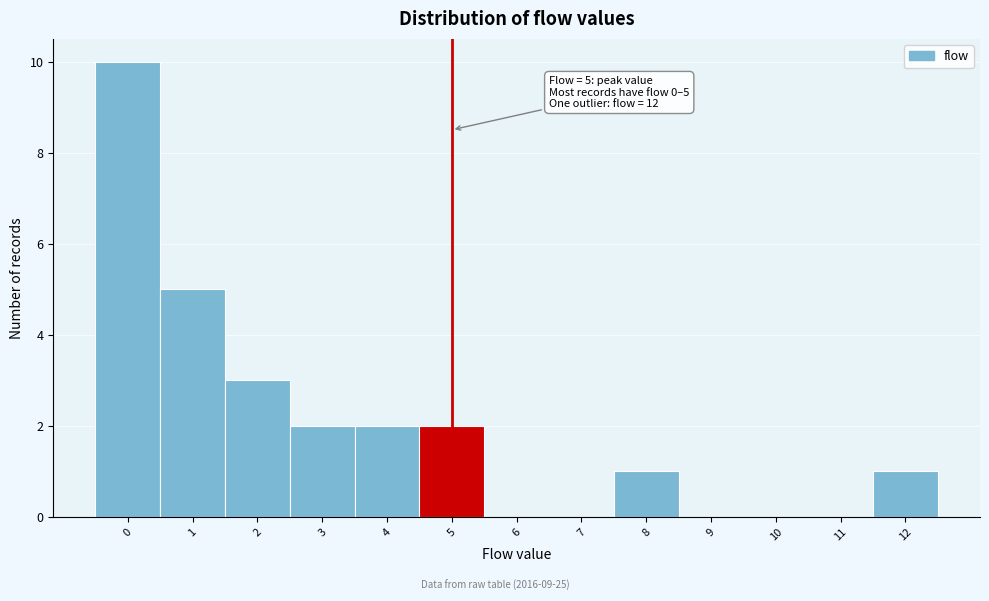

Which range on the x-axis has the tallest bar?

-0.5 to 0.5